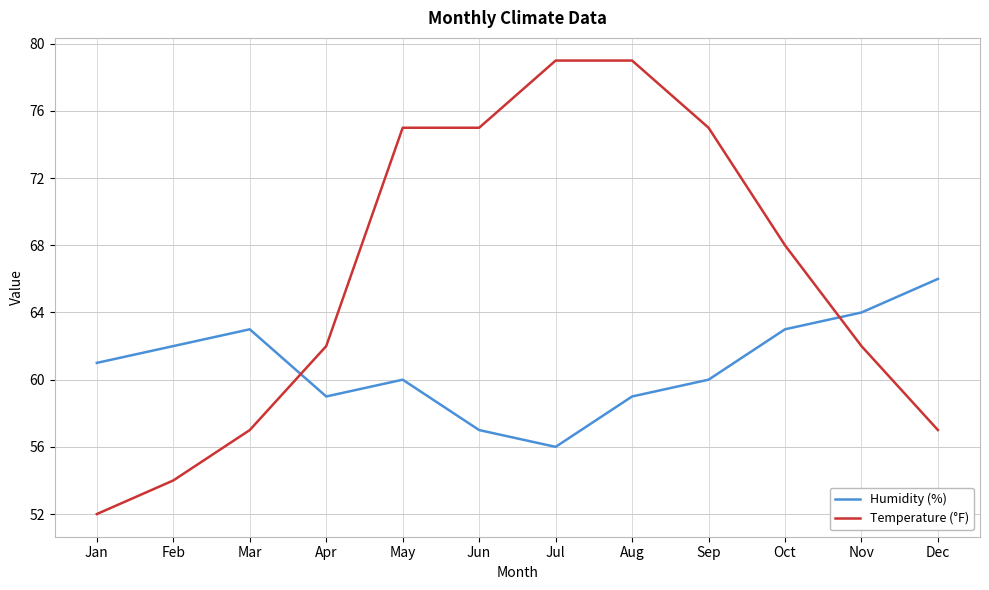

Which series changed the most between Jan and Aug?

Temperature (°F)